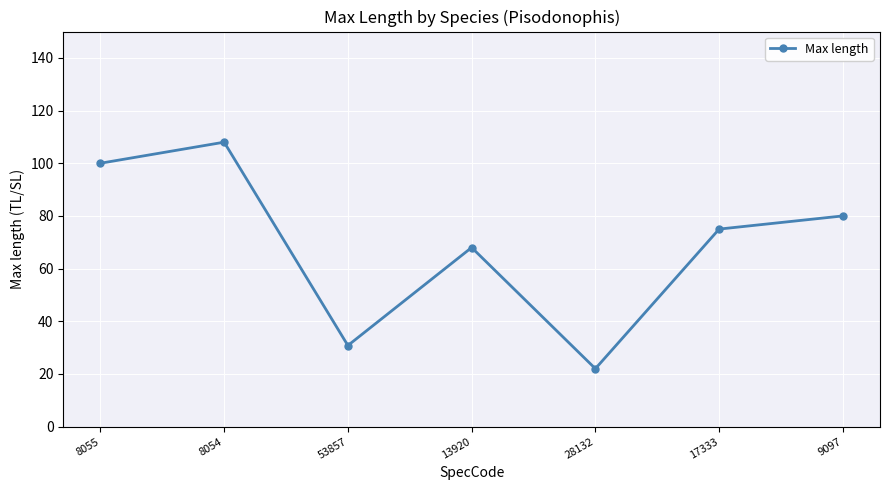

Count the number of data series in this chart.

1